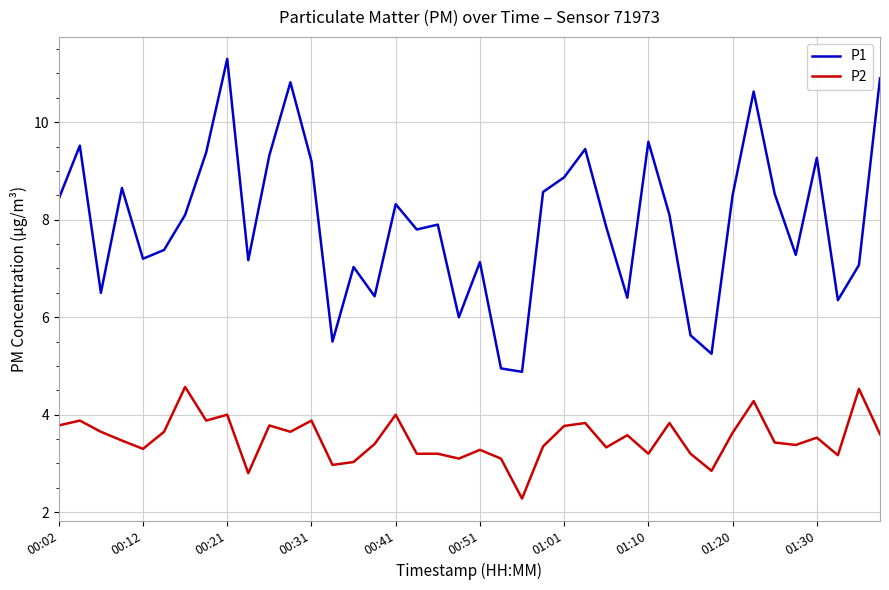

Which series has the largest total across all categories?

P1